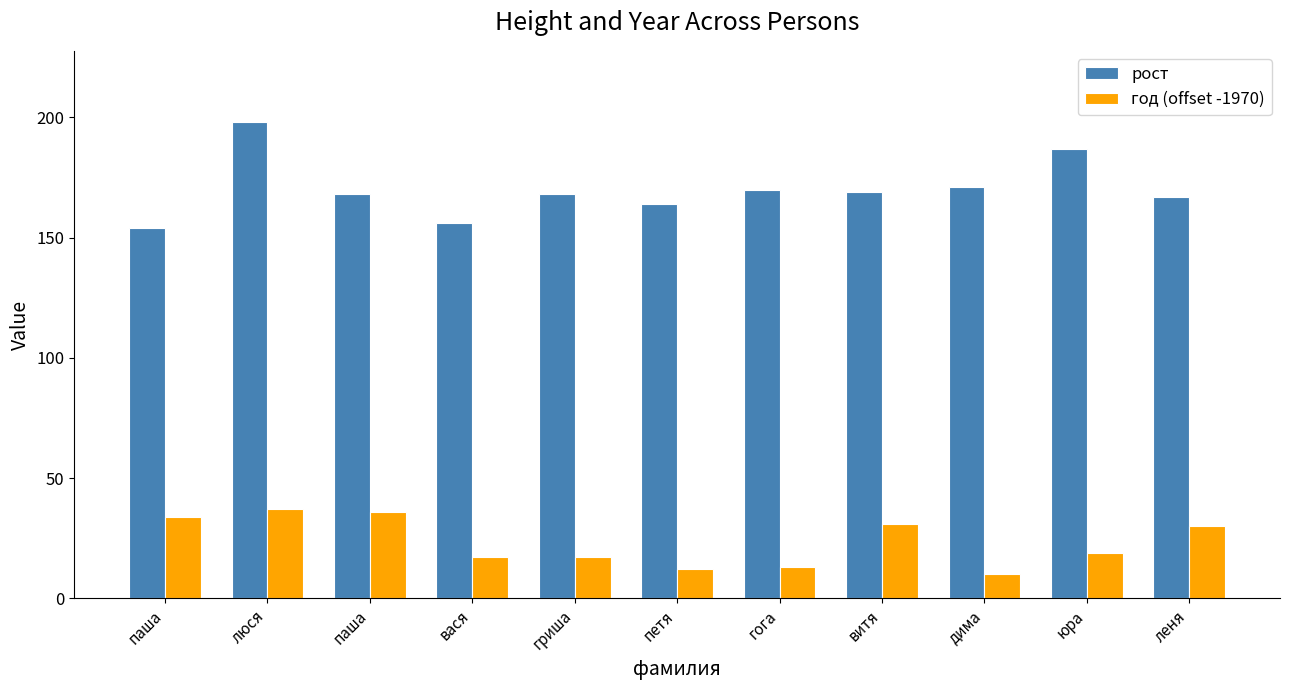

What is the difference between the maximum and minimum values in the рост series?

44